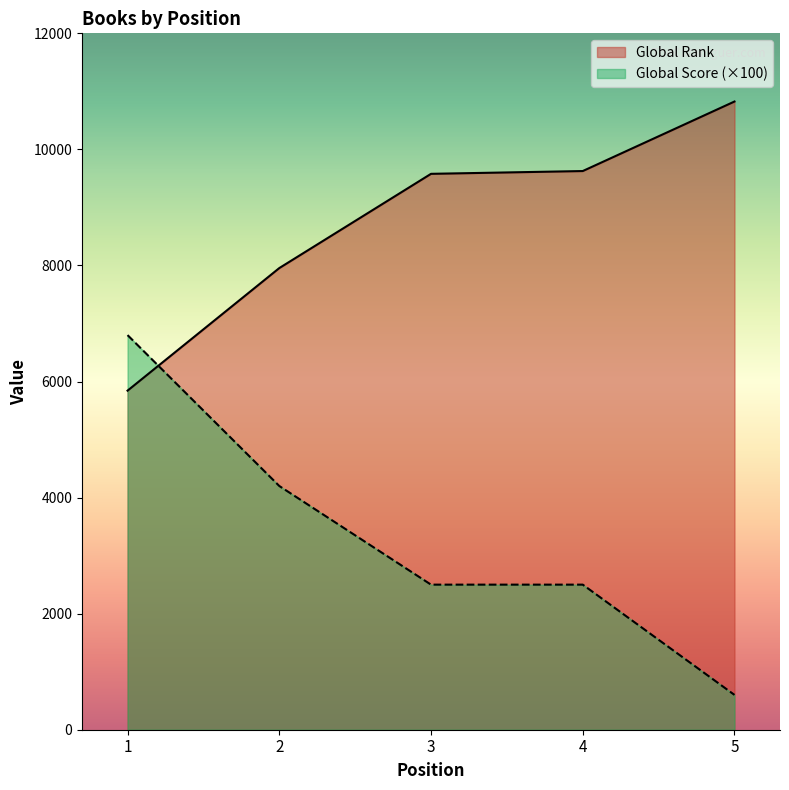

Read the Global Score value at 1, to the nearest 50.

6800